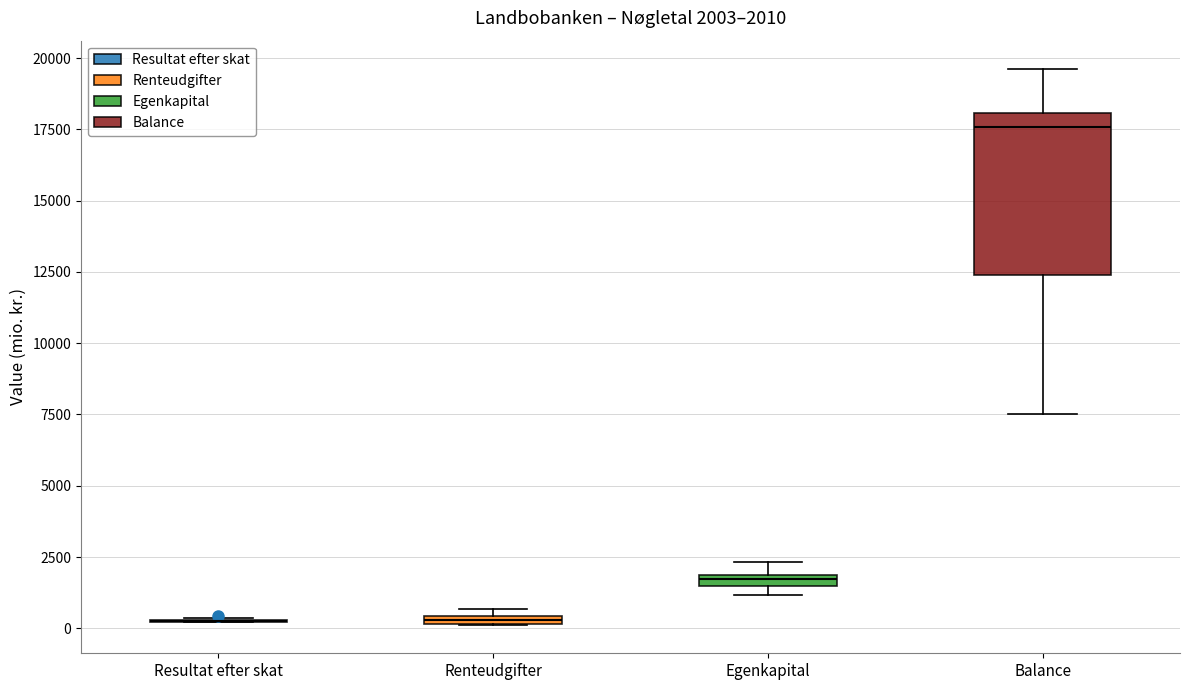

Which box is the tallest, from its lower edge to its upper edge?

Balance